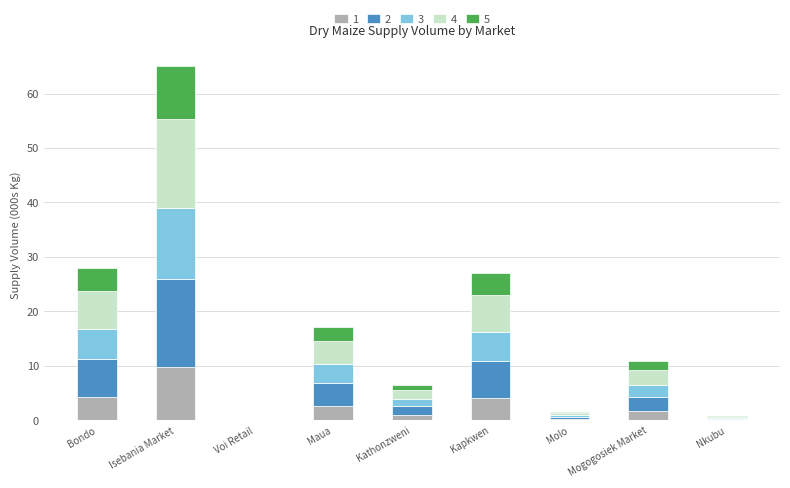

What is the sum of all 1 values?

23.5